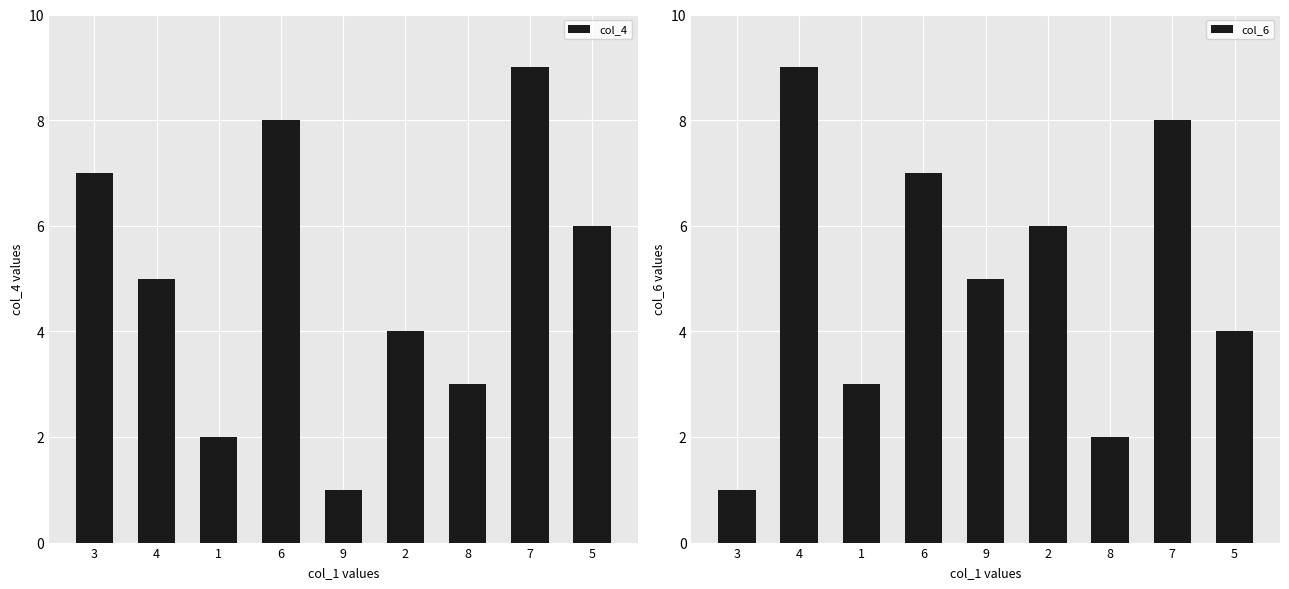

Does the chart contain stacked bars?

No